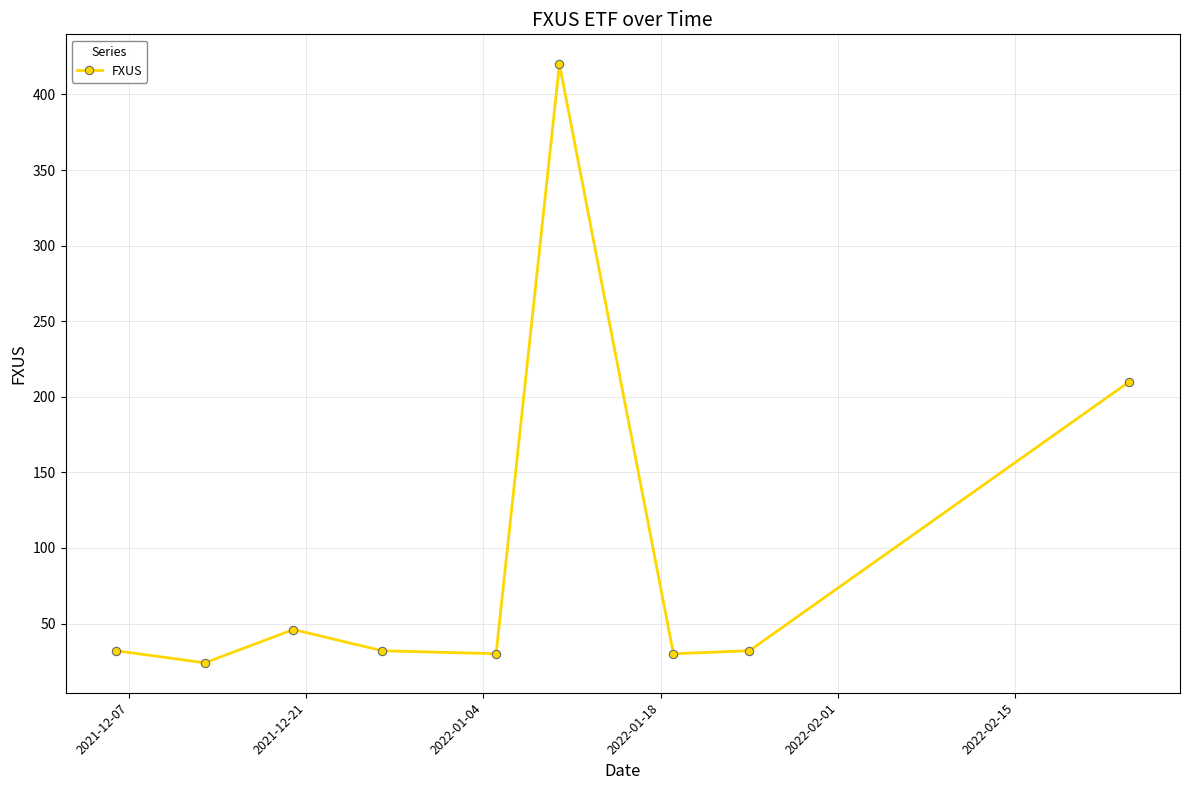

What is the greatest value displayed?

420